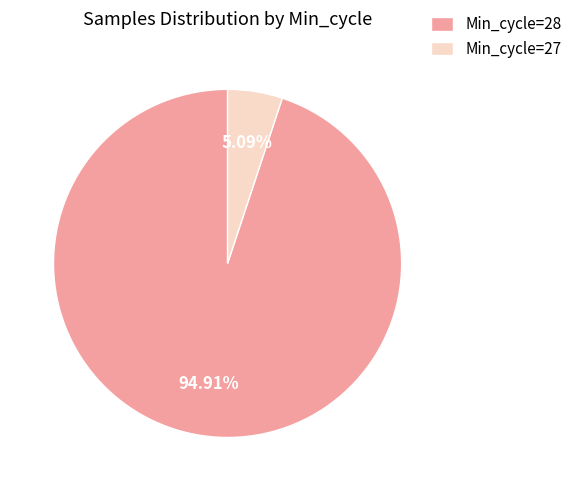

Rank the categories by value from highest to lowest.

Min_cycle=28, Min_cycle=27